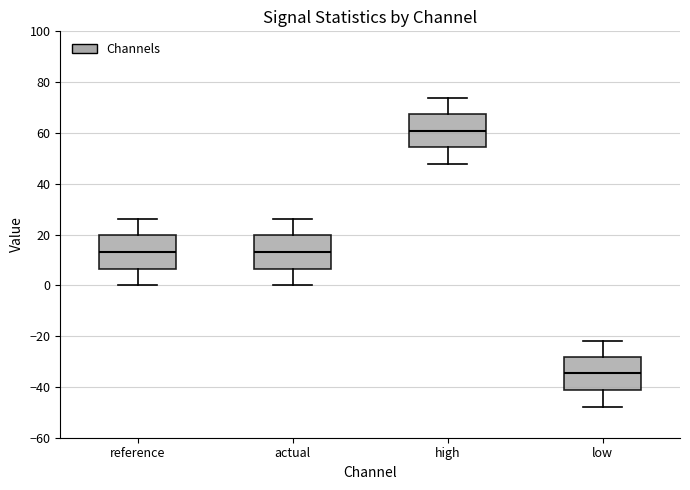

Reading left to right, transcribe this box plot: for each box, give where its median line is, the range the box spans, and where its two whiskers end, as read against the y-axis. The values are not printed on the chart, so give them approximately, as read against the axis.

reference: median 14, box 6 to 20, whiskers 0 to 26
actual: median 14, box 6 to 20, whiskers 0 to 26
high: median 60, box 54 to 68, whiskers 48 to 74
low: median -34, box -42 to -28, whiskers -48 to -22